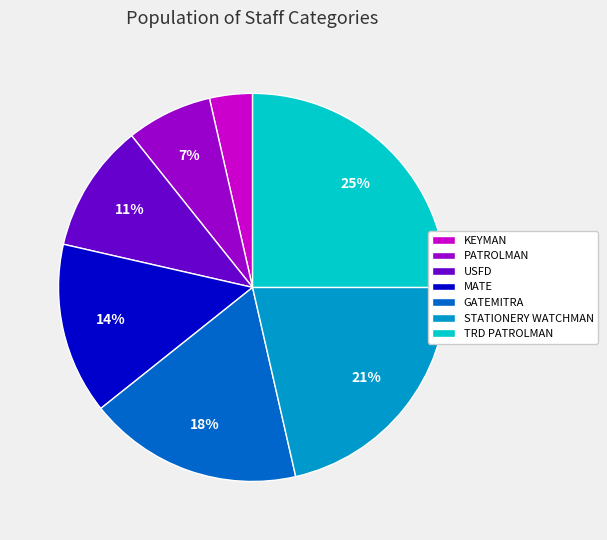

Rank the categories by value from lowest to highest.

KEYMAN, PATROLMAN, USFD, MATE, GATEMITRA, STATIONERY WATCHMAN, TRD PATROLMAN